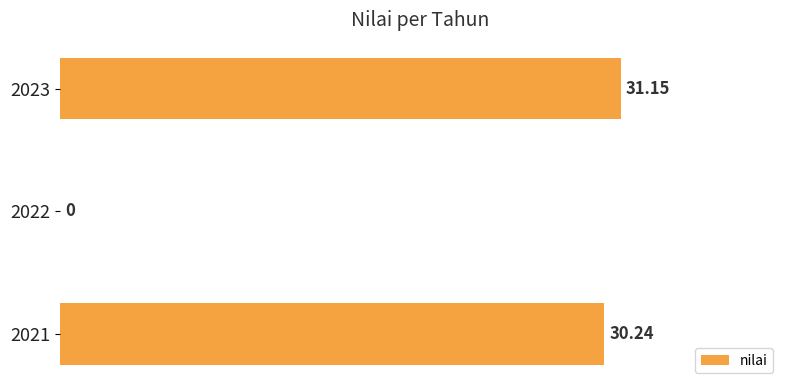

What is the change in value from 2021 to 2022?

-30.2